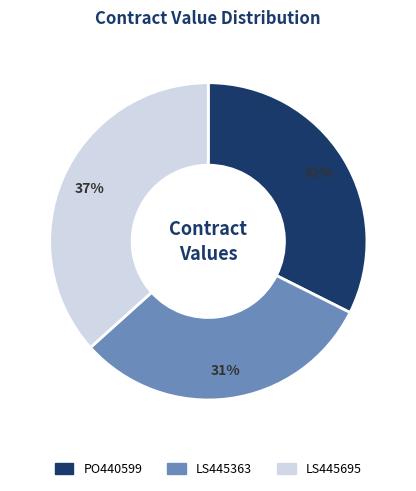

Rank the categories by value from highest to lowest.

LS445695, PO440599, LS445363